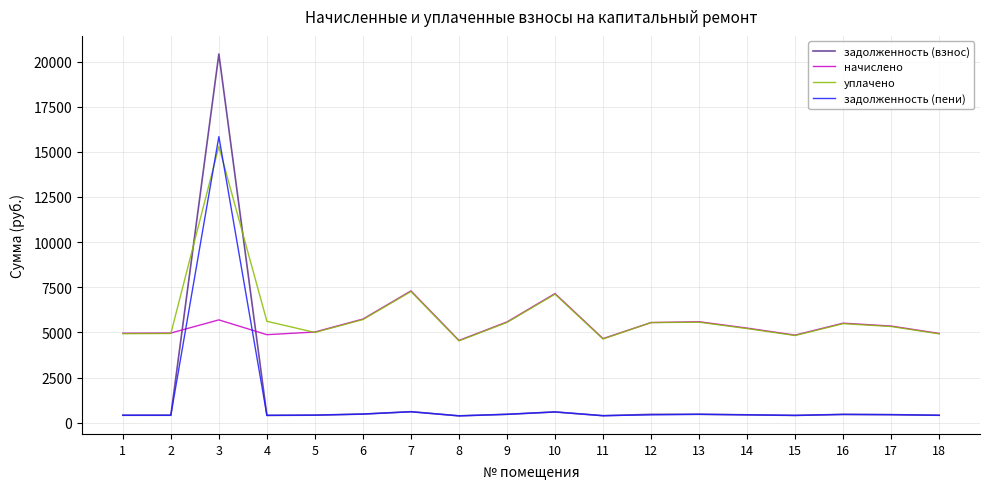

Where do задолженность (пени) and начислено first cross each other?

2 and 3